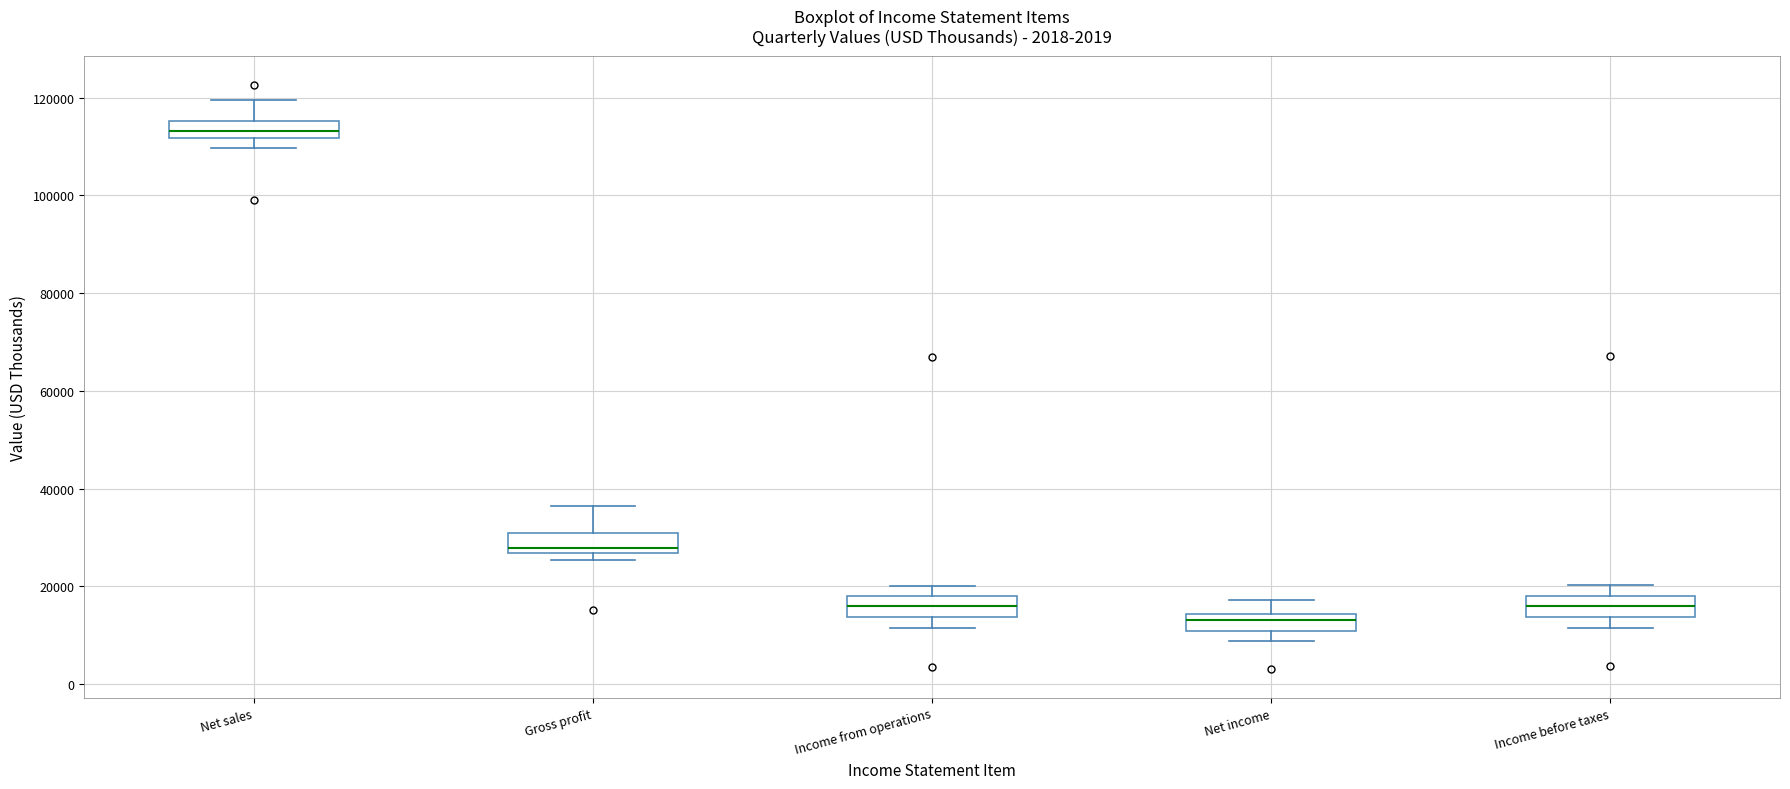

Reading left to right, read every box against the y-axis: the position of its median line, the range the box covers, and the ends of its whiskers. The values are not printed on the chart, so give them approximately, as read against the axis.

Net sales: median 114000, box 112000 to 116000, whiskers 110000 to 120000
Gross profit: median 28000, box 26000 to 30000, whiskers 26000 (just below the box's lower edge) to 36000
Income from operations: median 16000, box 14000 to 18000, whiskers 12000 to 20000
Net income: median 14000 (just below the box's upper edge), box 10000 to 14000, whiskers 8000 to 18000
Income before taxes: median 16000, box 14000 to 18000, whiskers 12000 to 20000